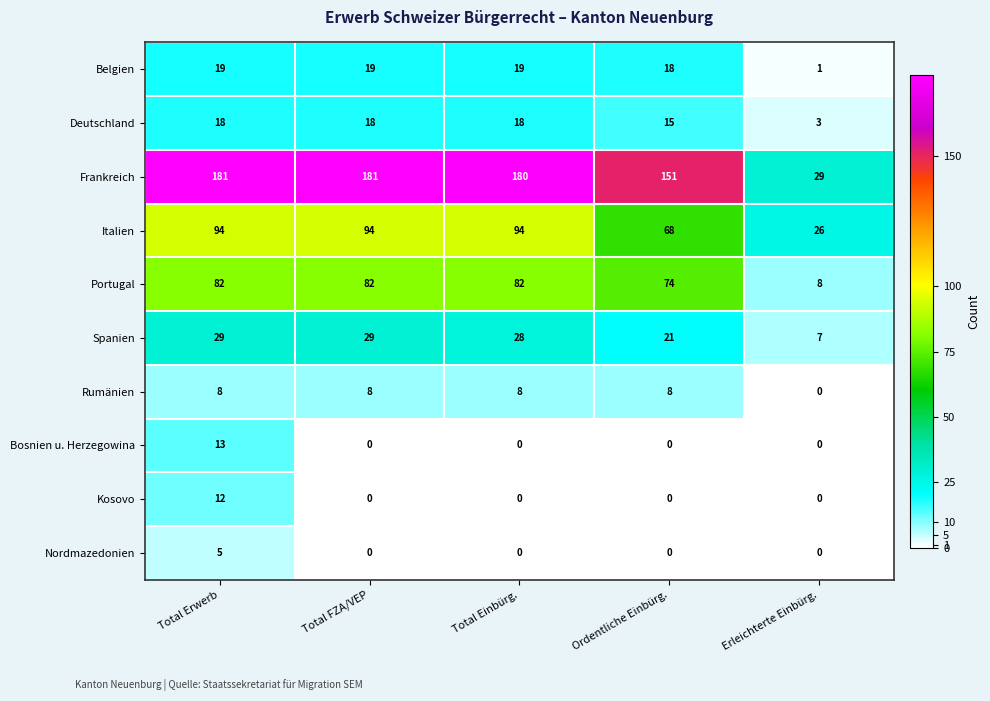

Which series has the largest range (max minus min)?

Frankreich